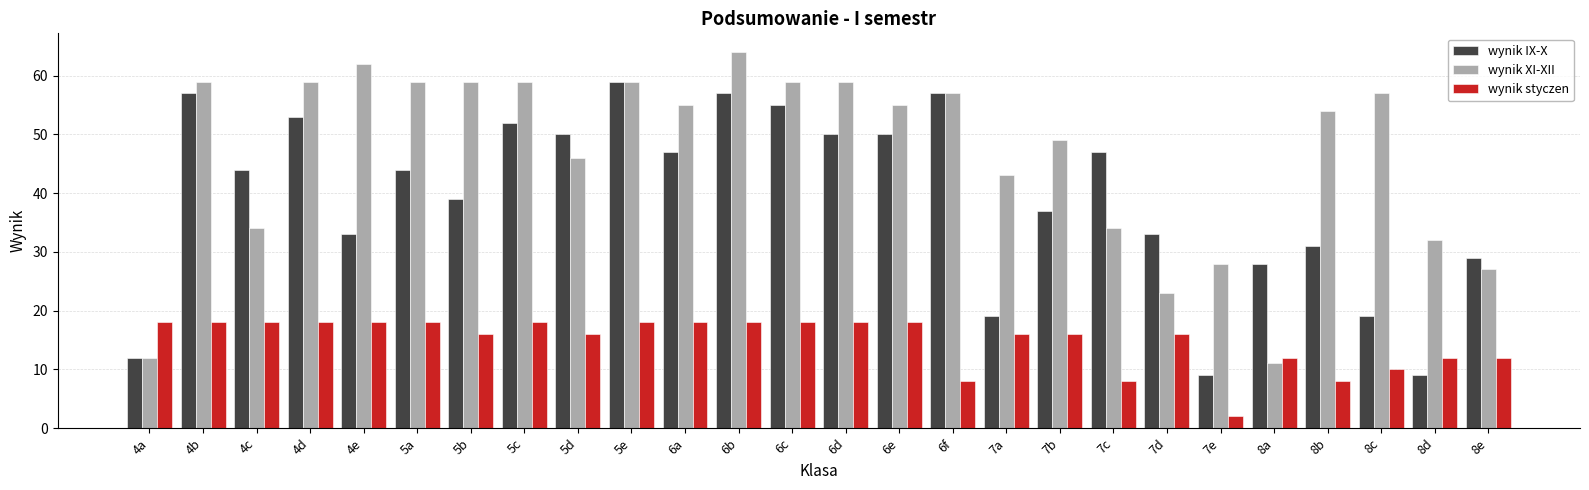

What are all the series names shown in the legend?

wynik IX-X, wynik XI-XII, wynik styczen